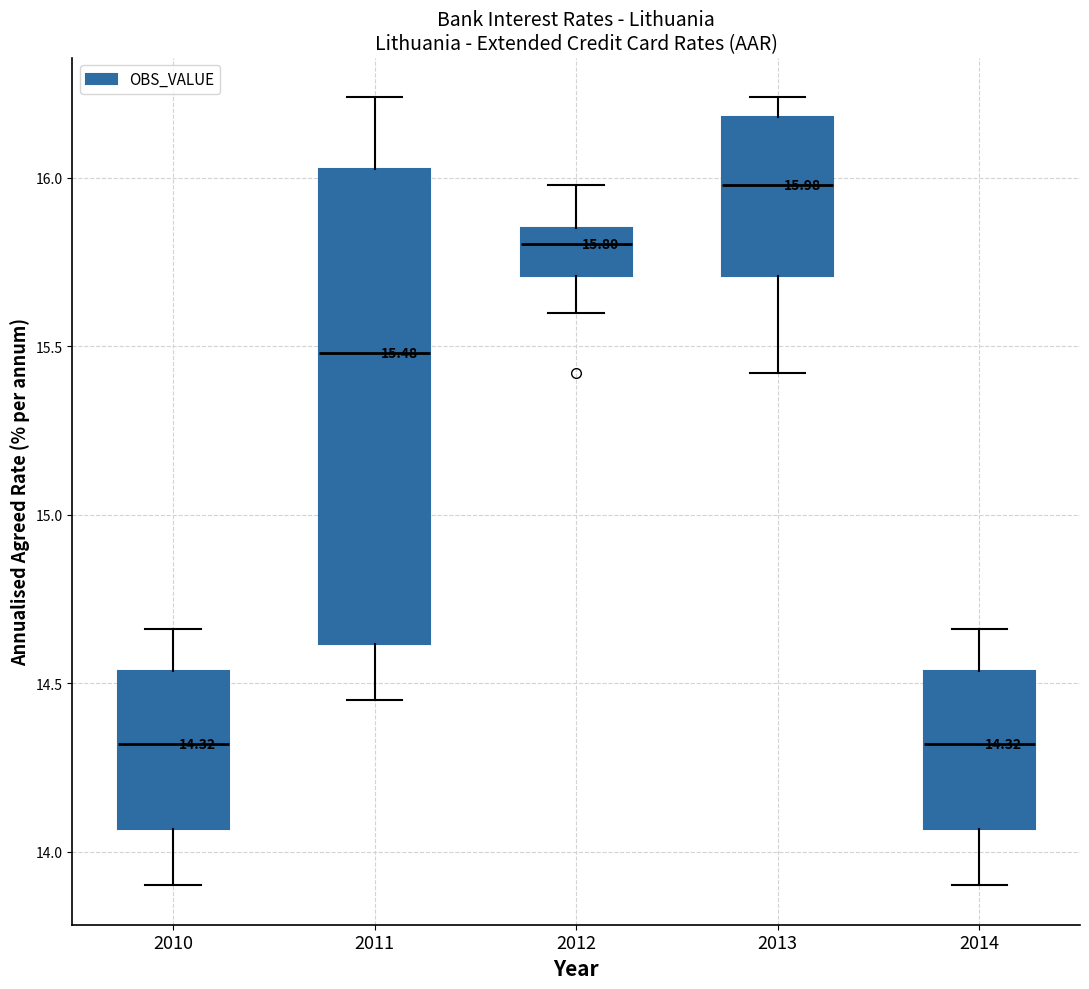

Comparing the boxes themselves (not the whiskers), which one is the tallest?

2011